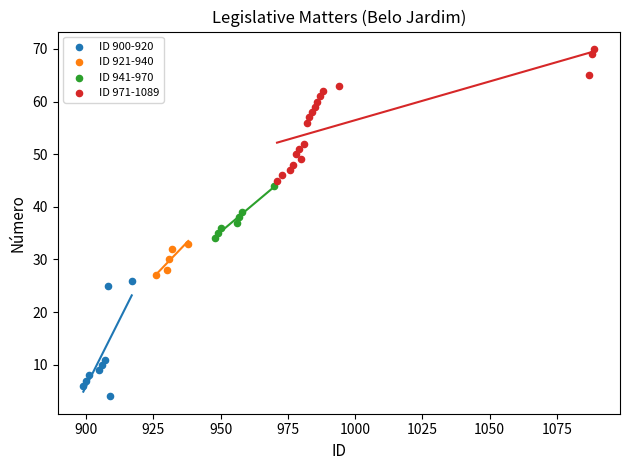

Which series reaches the minimum Y coordinate?

ID 900-920